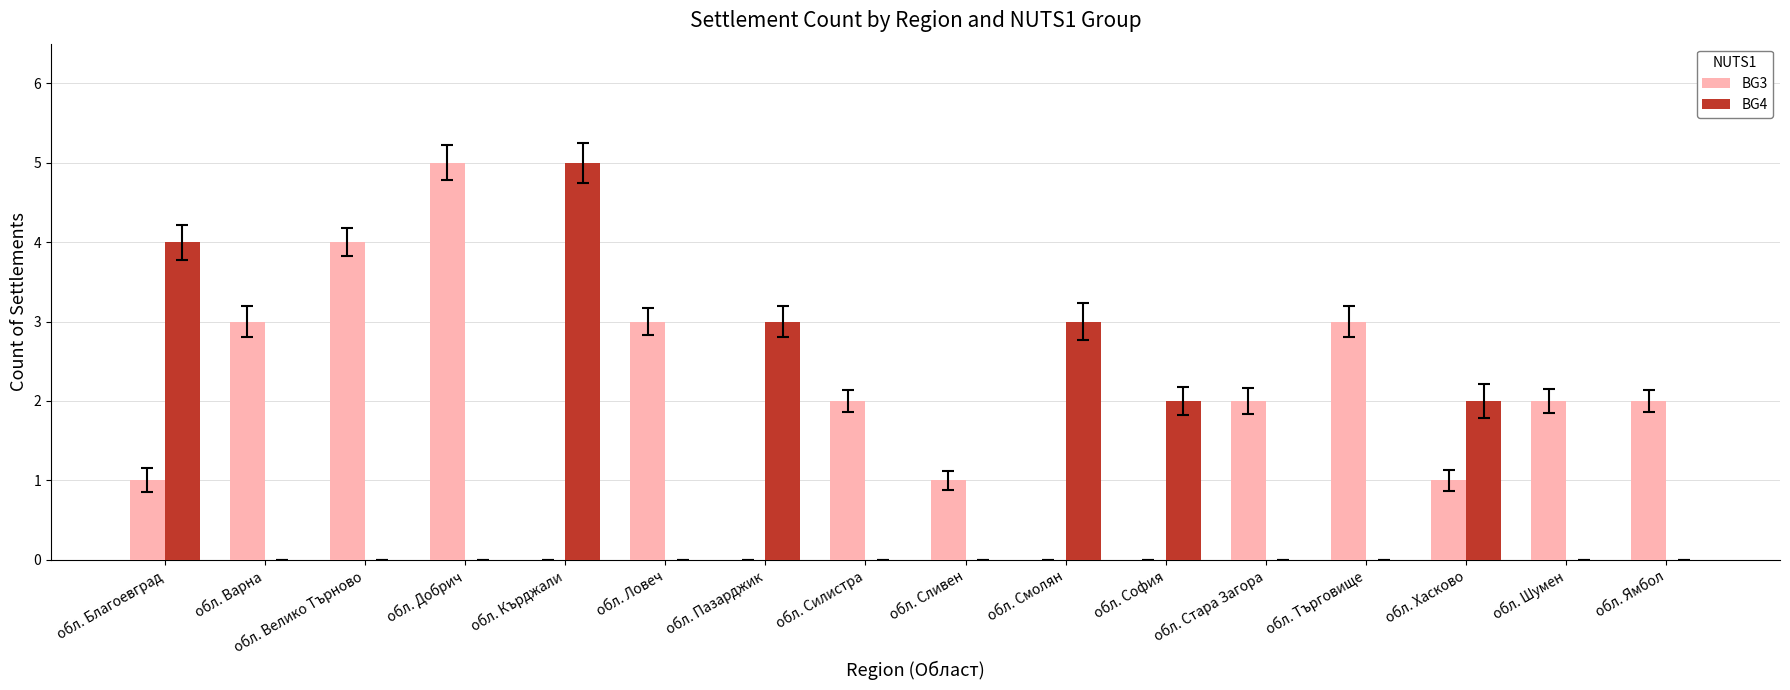

The BG4 series shows -3 at обл. Търговище. True or false?

False